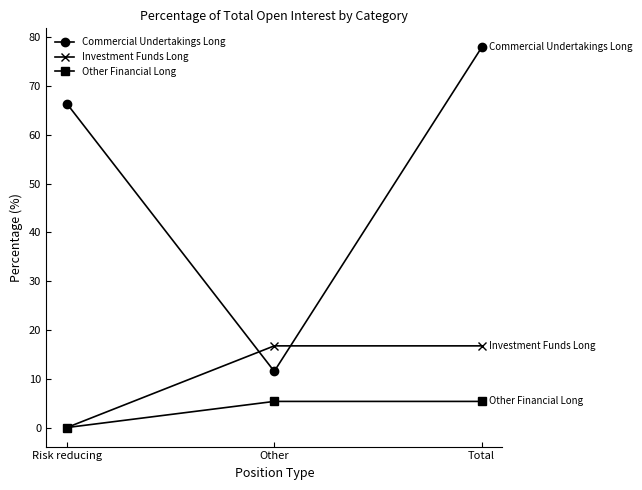

Is this an area chart (filled region under the line)?

No